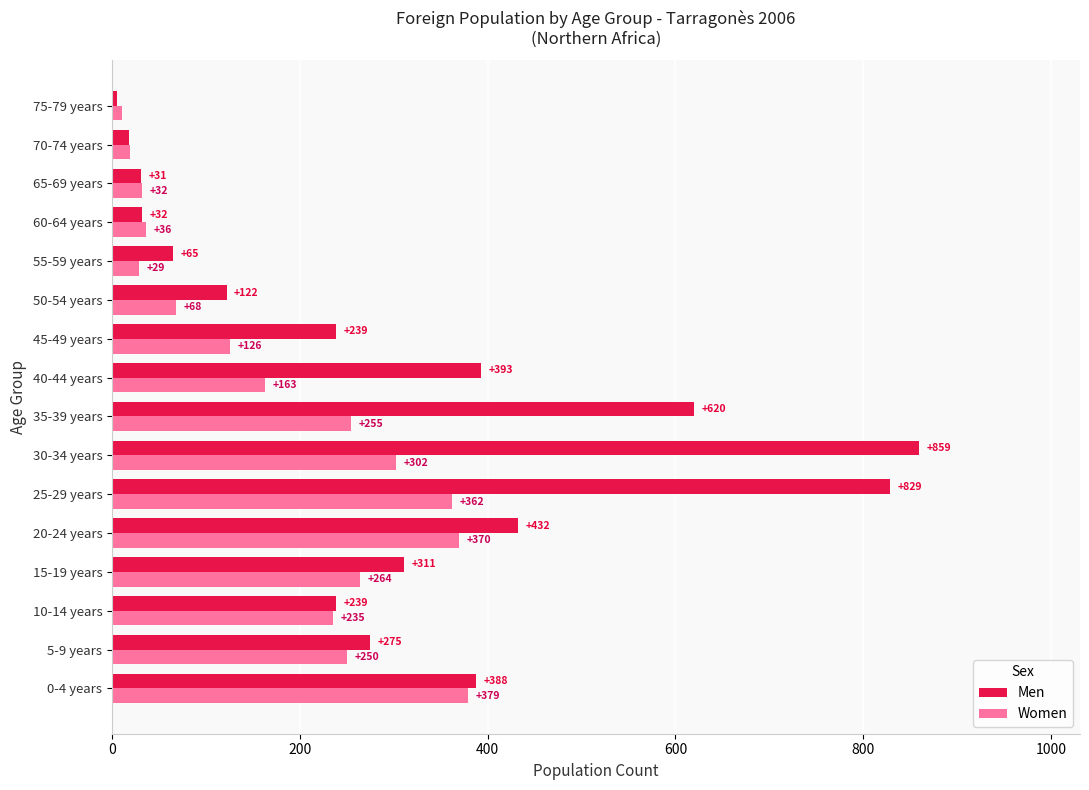

What are all the series names shown in the legend?

Men, Women